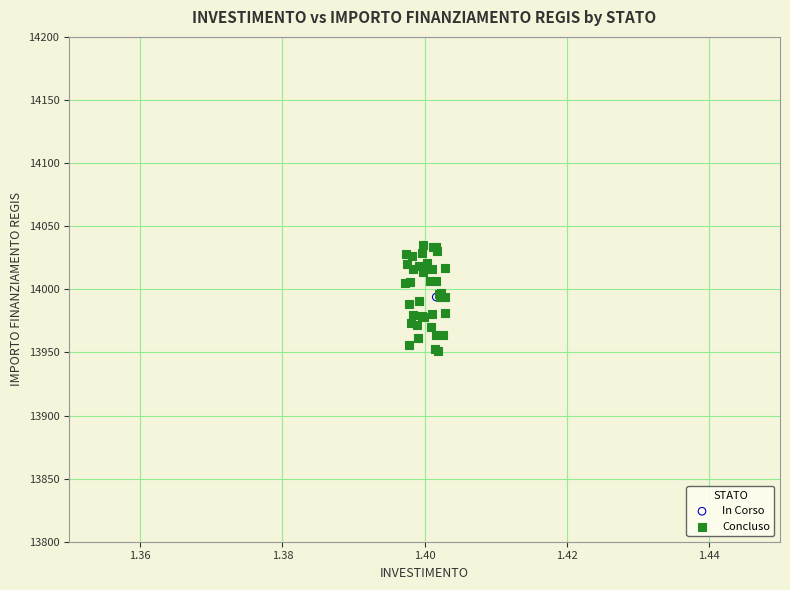

What are all the series names shown in the legend?

In Corso, Concluso